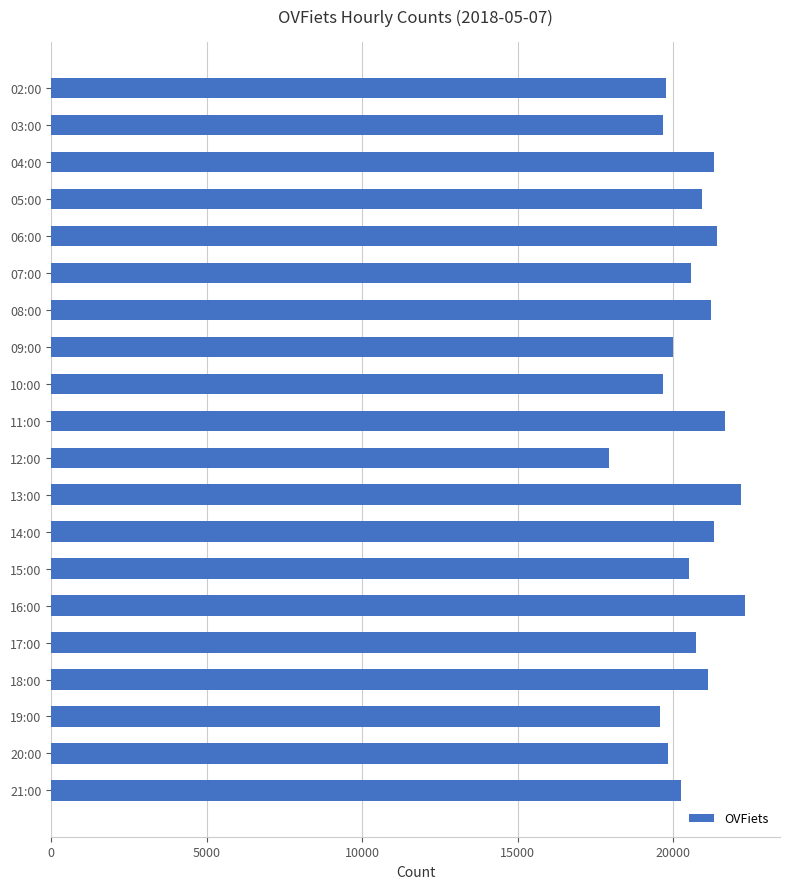

Is it true that the value at 20:00 is 19837?

True